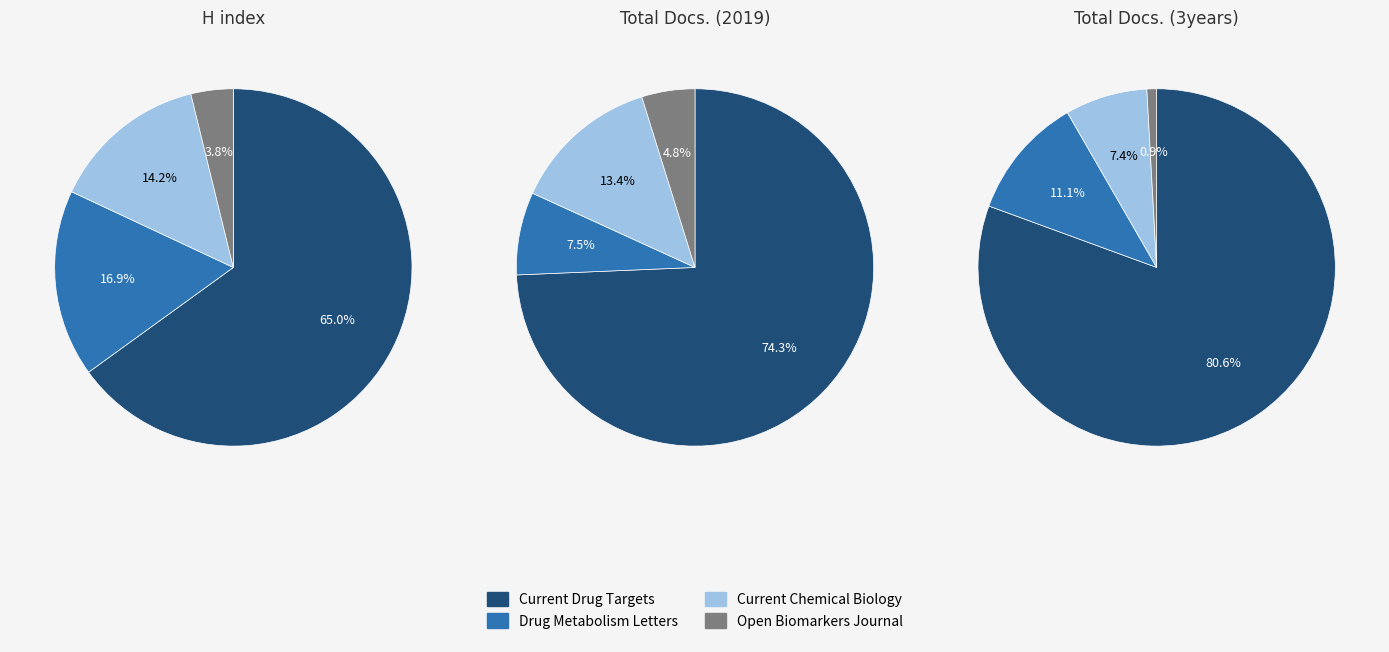

To the nearest percent, what is the average slice percentage?

25%